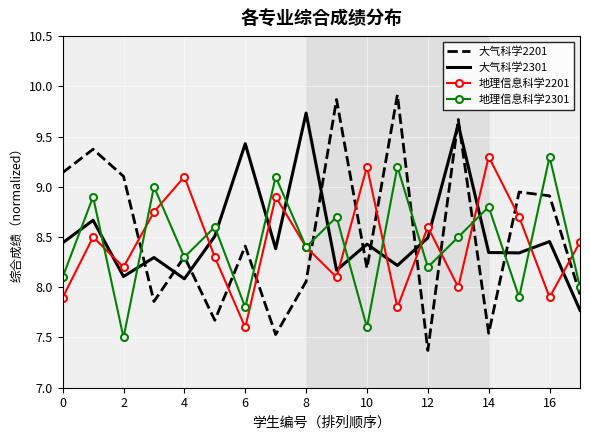

What is the greatest value displayed?

9.9